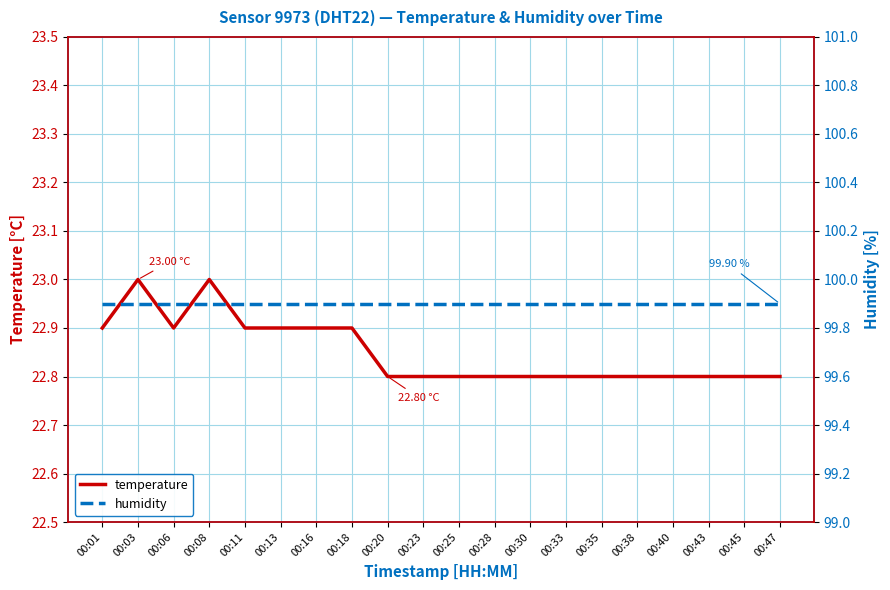

True or false: temperature and humidity intersect in this chart.

False